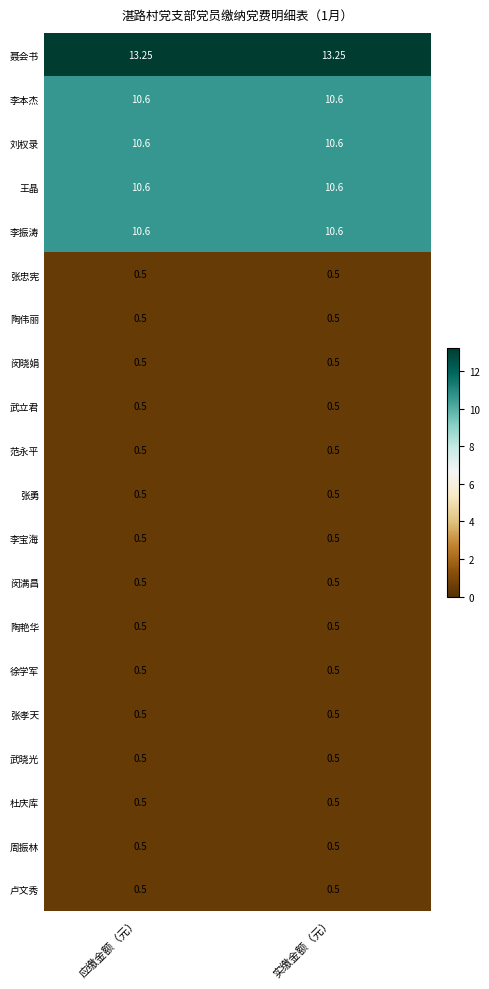

Is the value of 范永平 at 实缴金额（元） greater than the value of 王晶 at 实缴金额（元）?

No